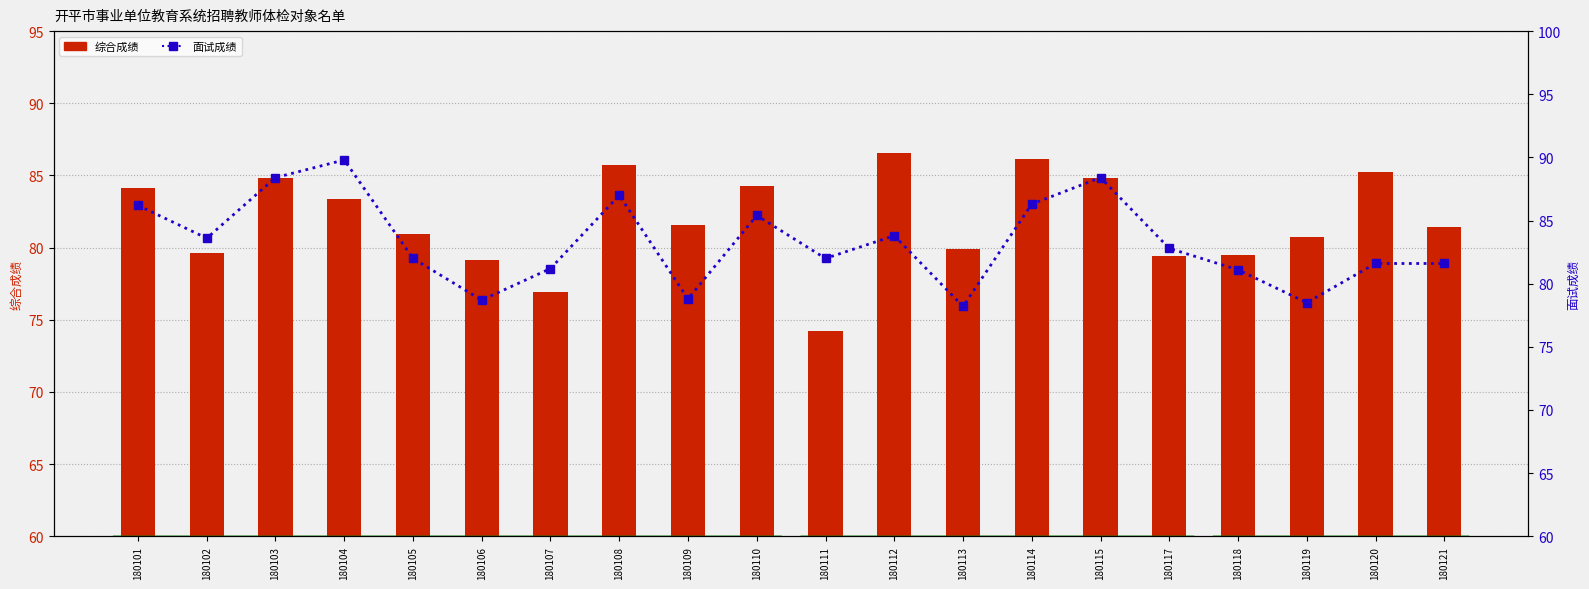

Reading left to right, list all the values displayed in this chart.

综合成绩: 180101=84.1	180102=79.6	180103=84.8	180104=83.3	180105=80.9	180106=79.2	180107=76.9	180108=85.7	180109=81.5	180110=84.2	180111=74.3	180112=86.5	180113=79.9	180114=86.1	180115=84.8	180117=79.4	180118=79.5	180119=80.7	180120=85.3	180121=81.4
面试成绩: 180101=86.2	180102=83.6	180103=88.4	180104=89.8	180105=82.0	180106=78.7	180107=81.2	180108=87.0	180109=78.8	180110=85.4	180111=82.0	180112=83.8	180113=78.2	180114=86.3	180115=88.4	180117=82.8	180118=81.1	180119=78.5	180120=81.6	180121=81.6